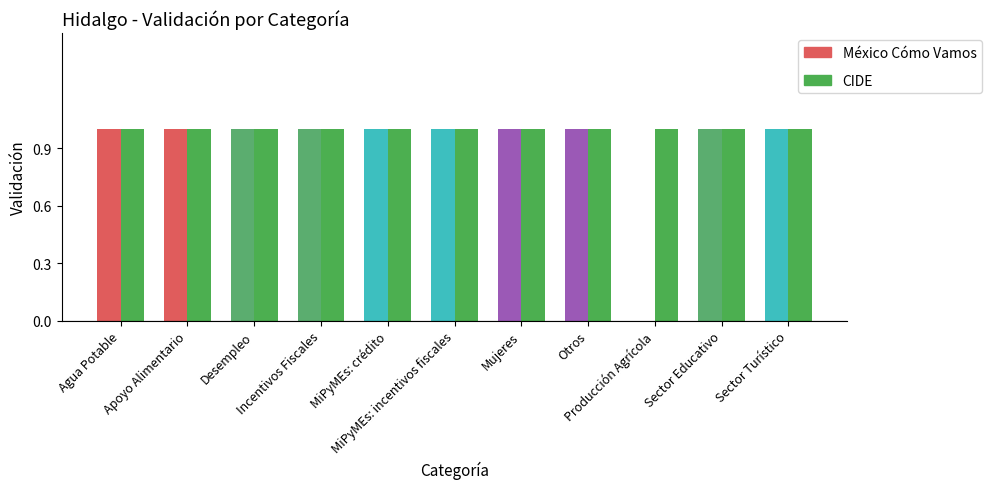

Are the bars horizontal?

No